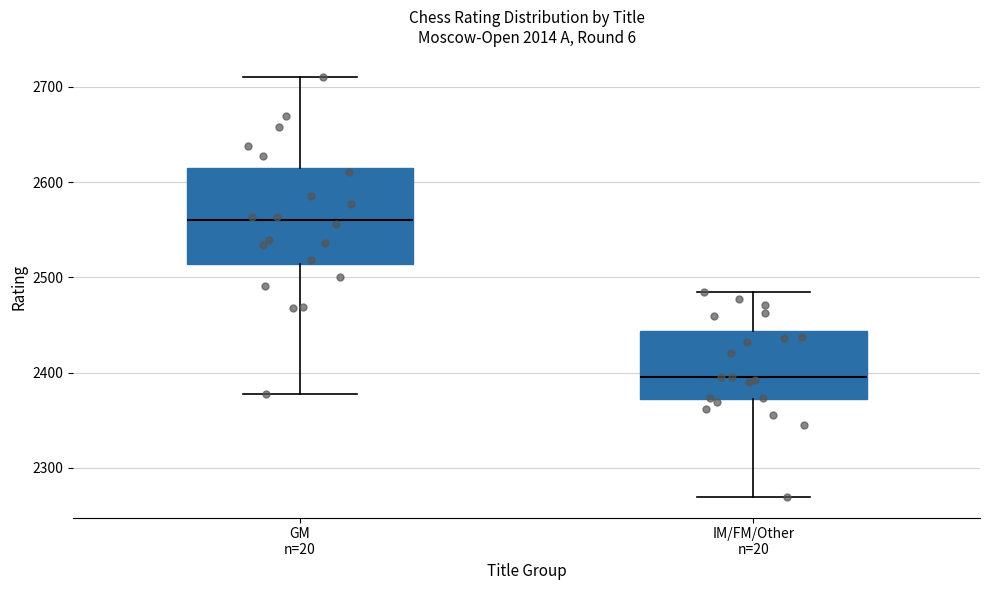

Reading left to right, transcribe this box plot: for each box, give where its median line is, the range the box spans, and where its two whiskers end, as read against the y-axis. The values are not printed on the chart, so give them approximately, as read against the axis.

GM n=20: median 2560, box 2510 to 2620, whiskers 2380 to 2710
IM/FM/Other n=20: median 2400, box 2370 to 2440, whiskers 2270 to 2490